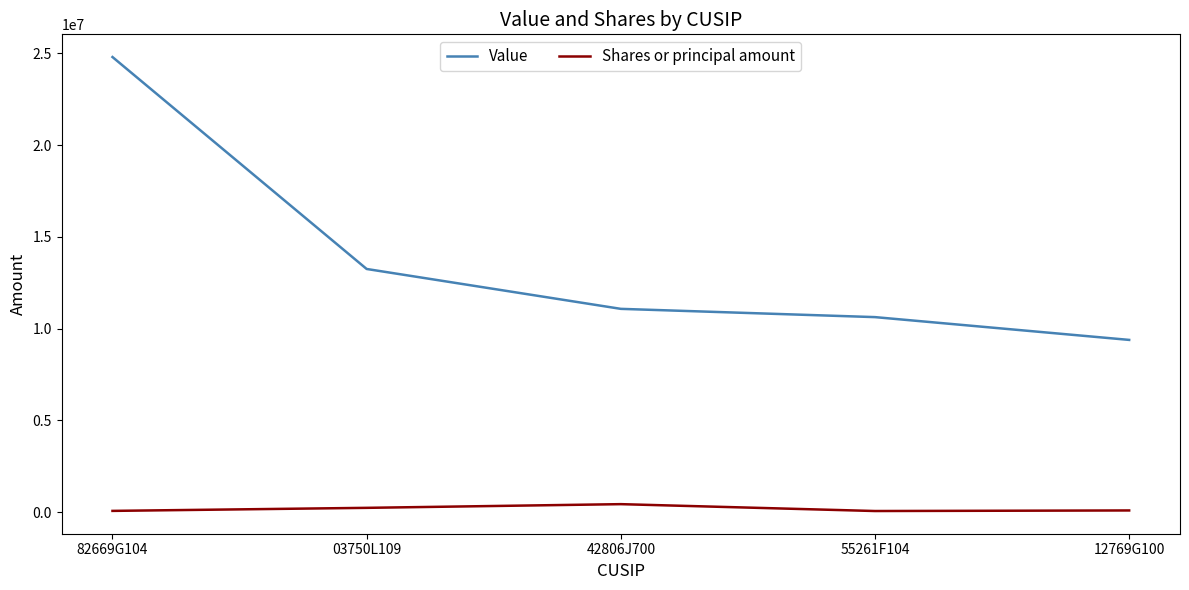

At which category is the sum across all series the highest?

82669G104